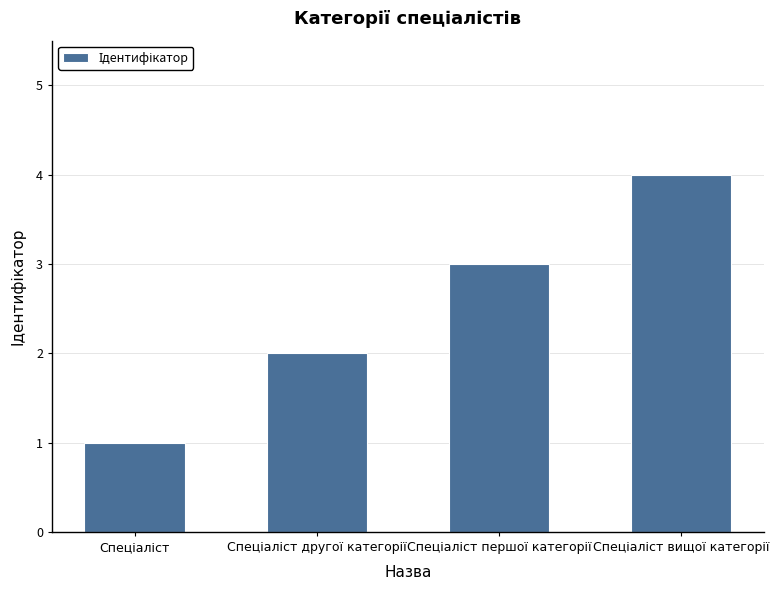

What is the maximum value shown in the chart?

4